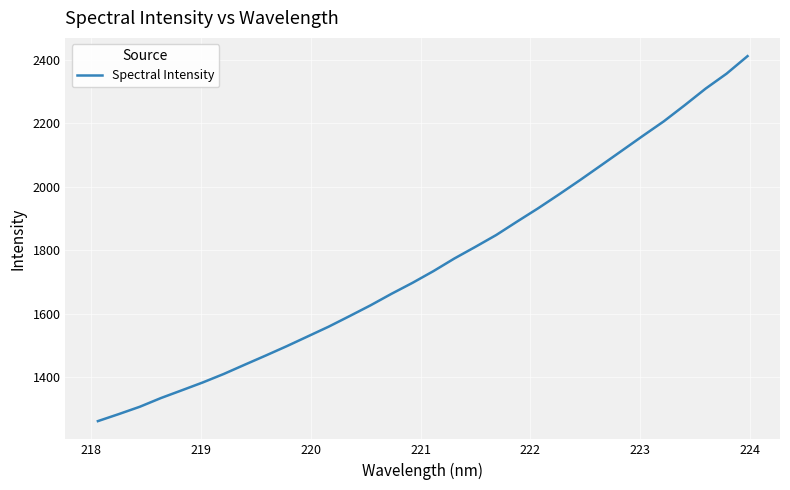

What is the minimum value shown in the chart?

1261.9